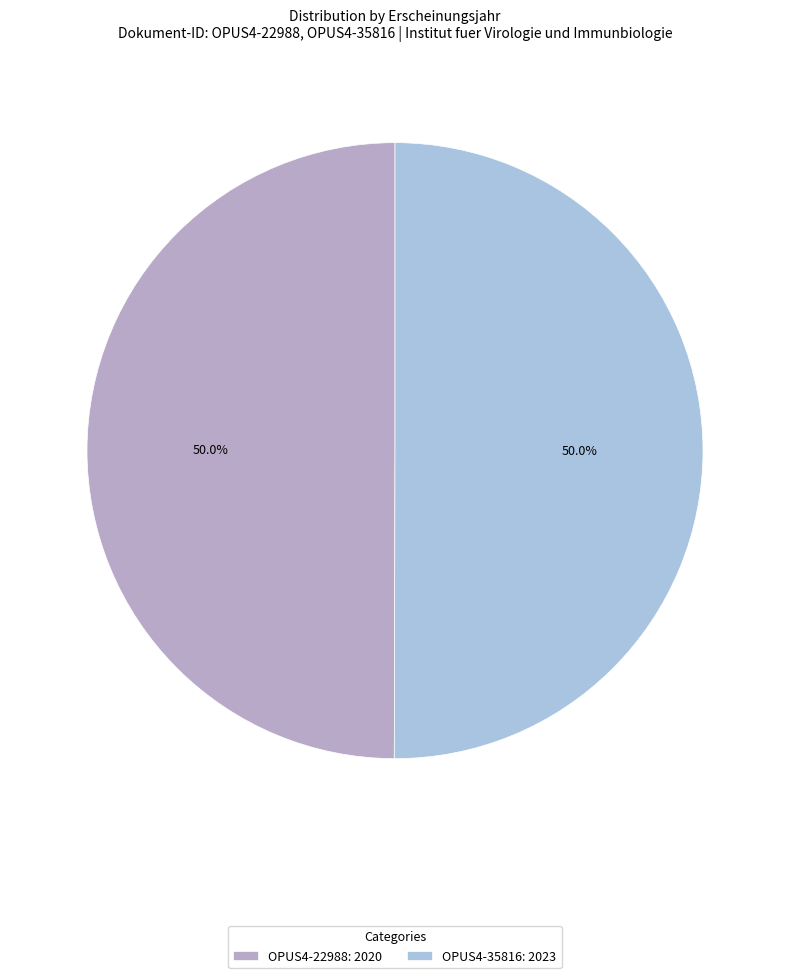

Is OPUS4-35816 the majority of the pie?

Yes